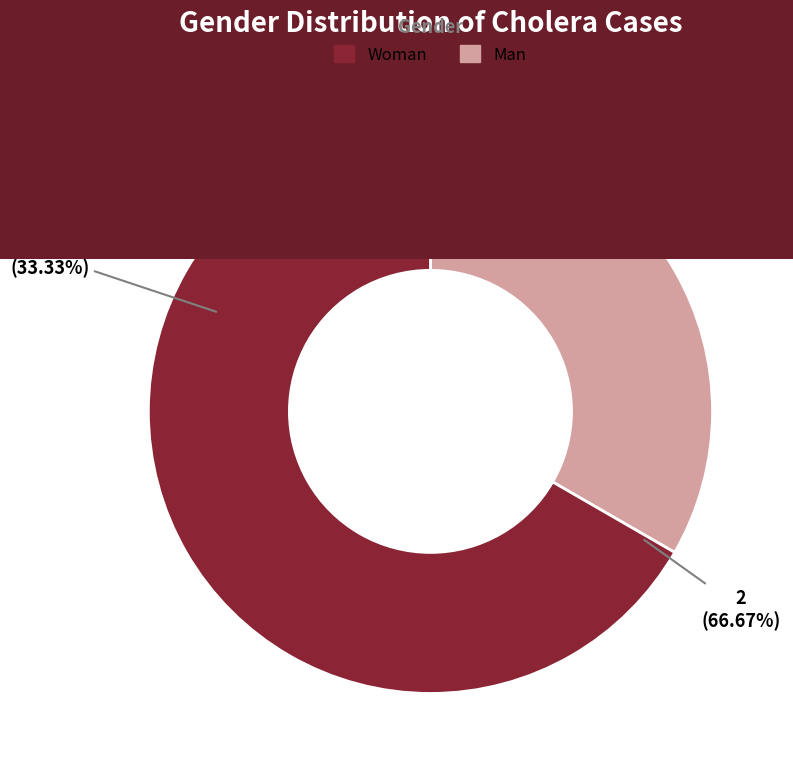

The Жіноча slice represents 75% of the pie. True or false?

False